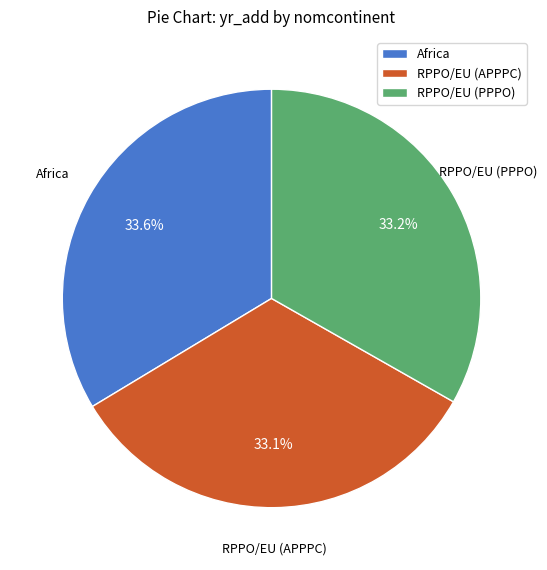

To the nearest percent, what is the combined percentage of RPPO/EU (APPPC) and Africa?

67%